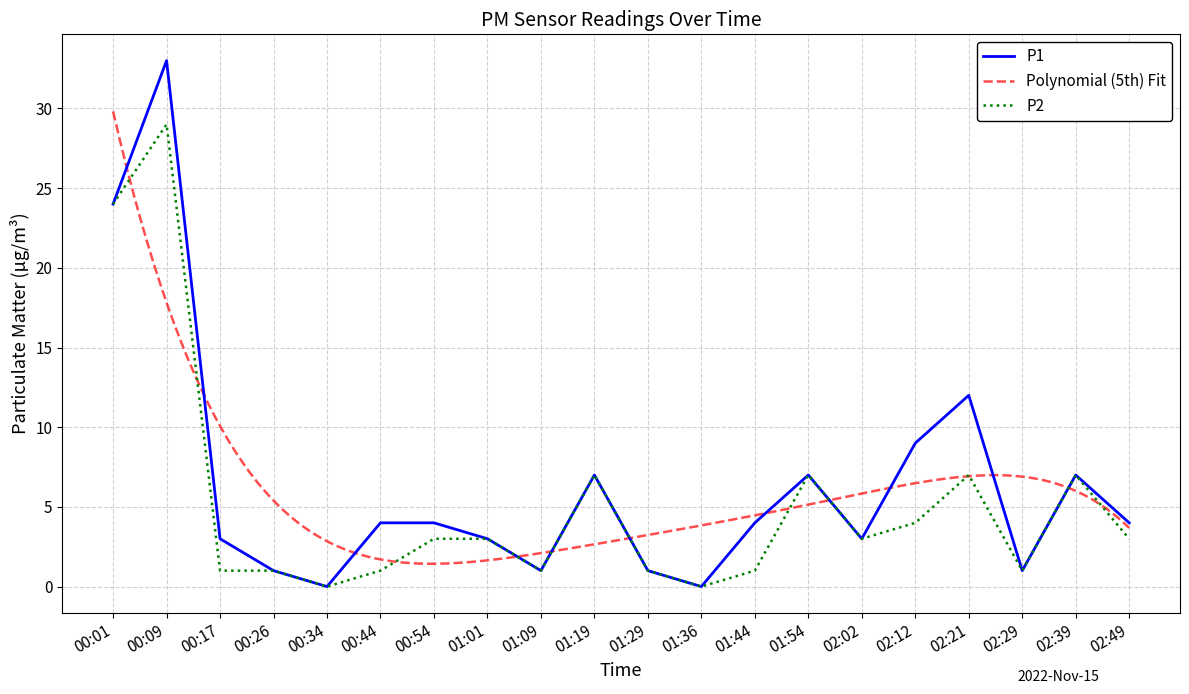

Which series has the largest range (max minus min)?

P1